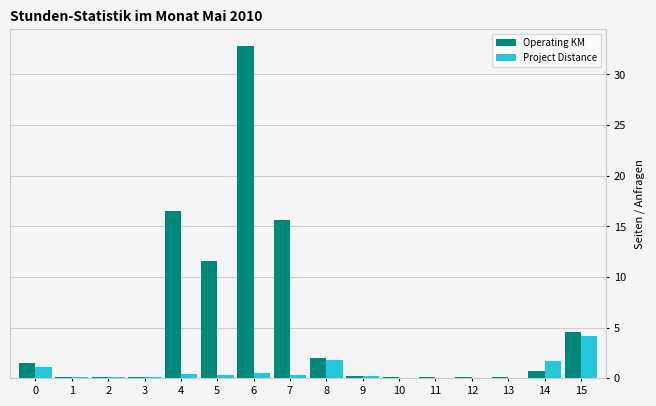

What is the sum of all Operating KM values?

86.5